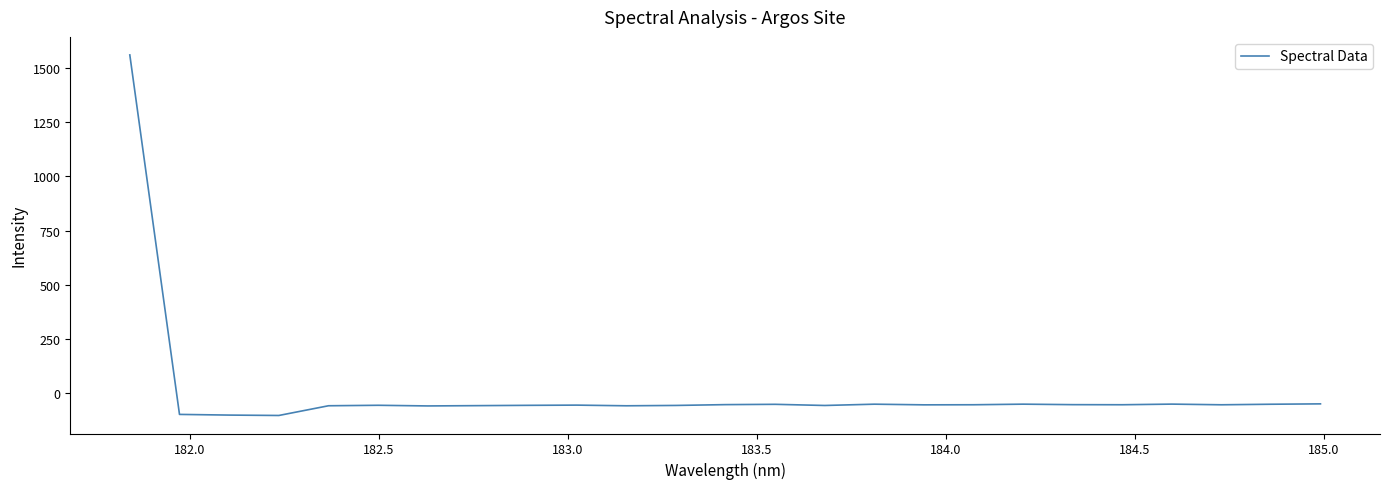

What is the difference between the maximum and minimum values?

1665.2